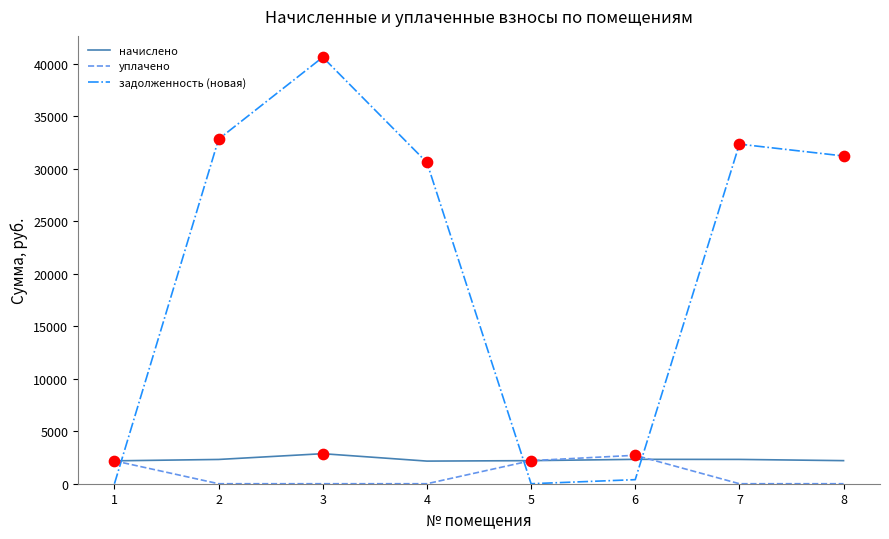

Which series has the widest spread of values?

задолженность (новая)